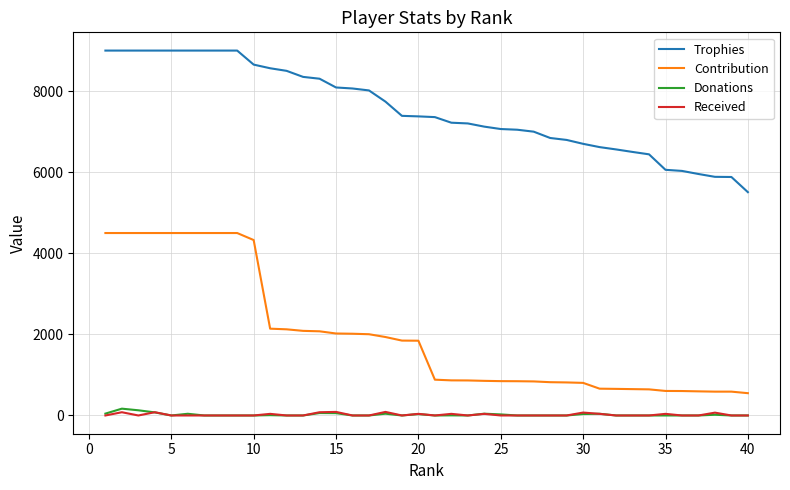

True or false: Trophies and Contribution intersect in this chart.

False